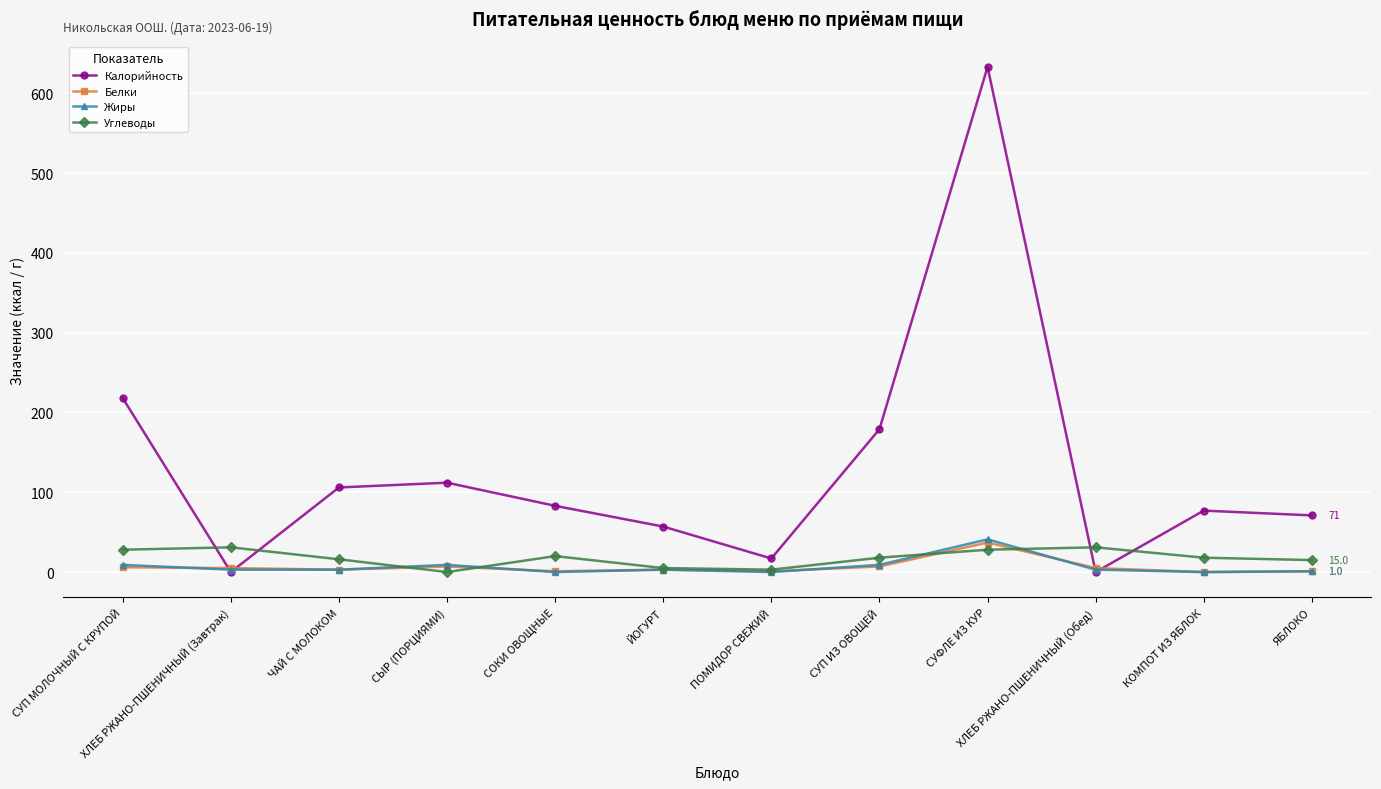

Is the value of Калорийность at СУП МОЛОЧНЫЙ С КРУПОЙ greater than the value of Белки at СУП ИЗ ОВОЩЕЙ?

Yes